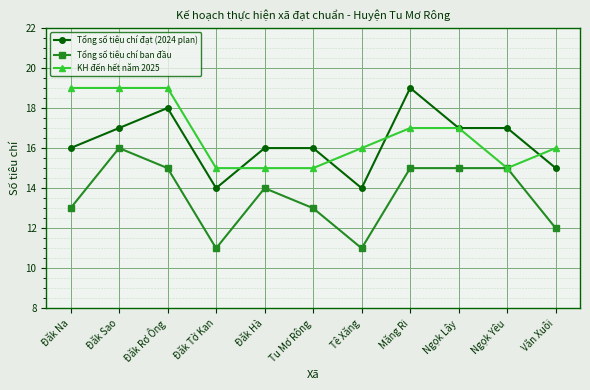

What is the maximum value shown in the chart?

19